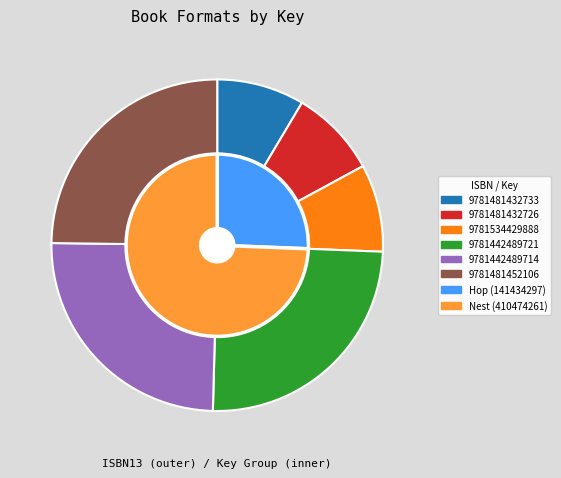

Which slice is the smallest?

9781481432733